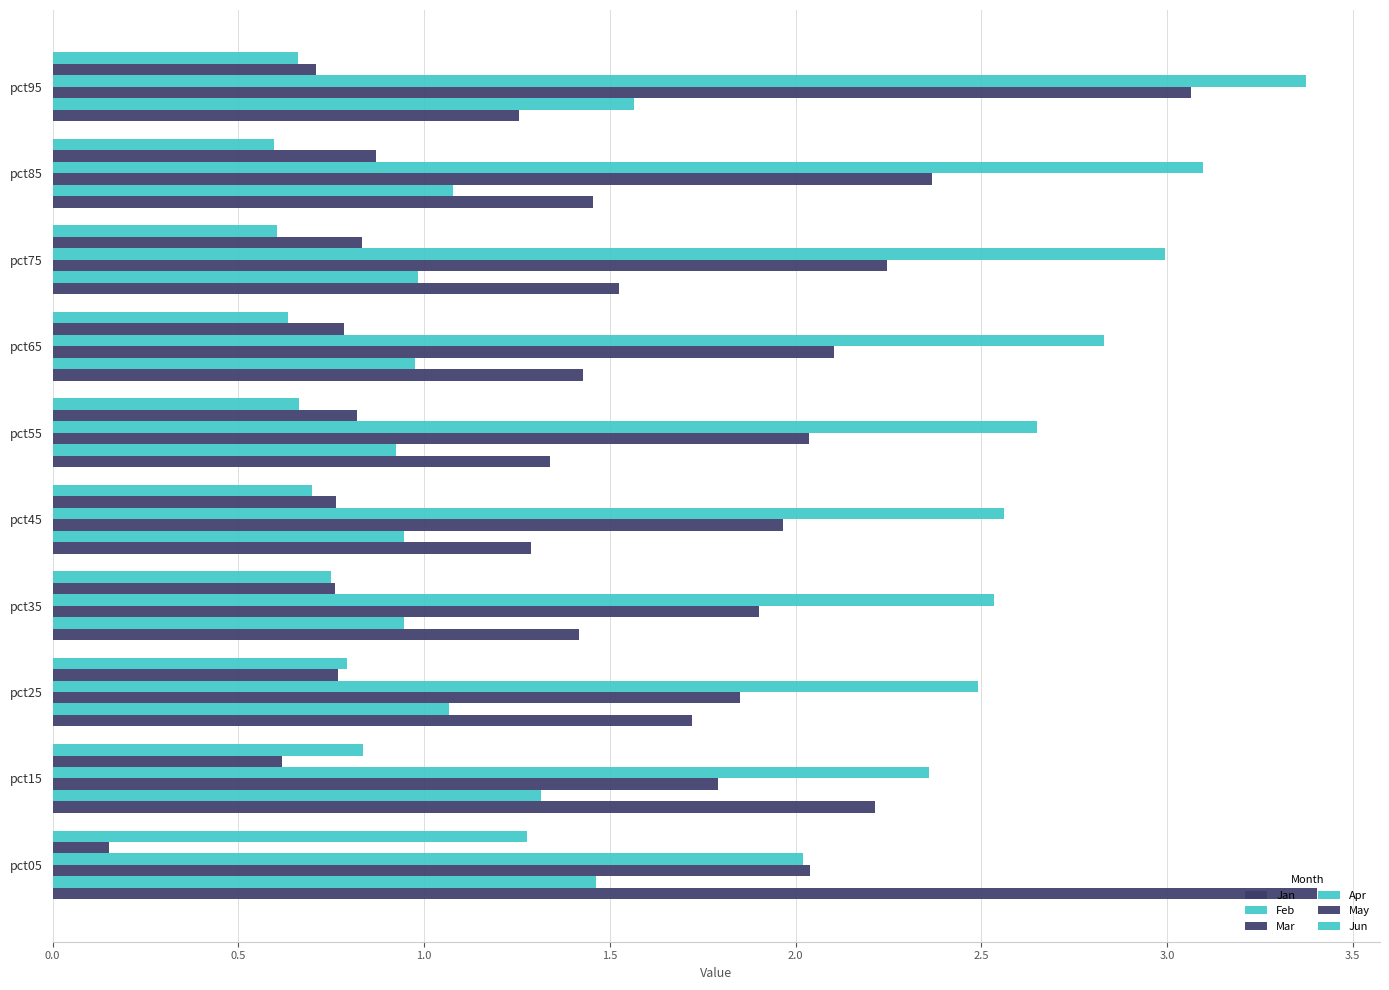

How many data points does each series have?

10